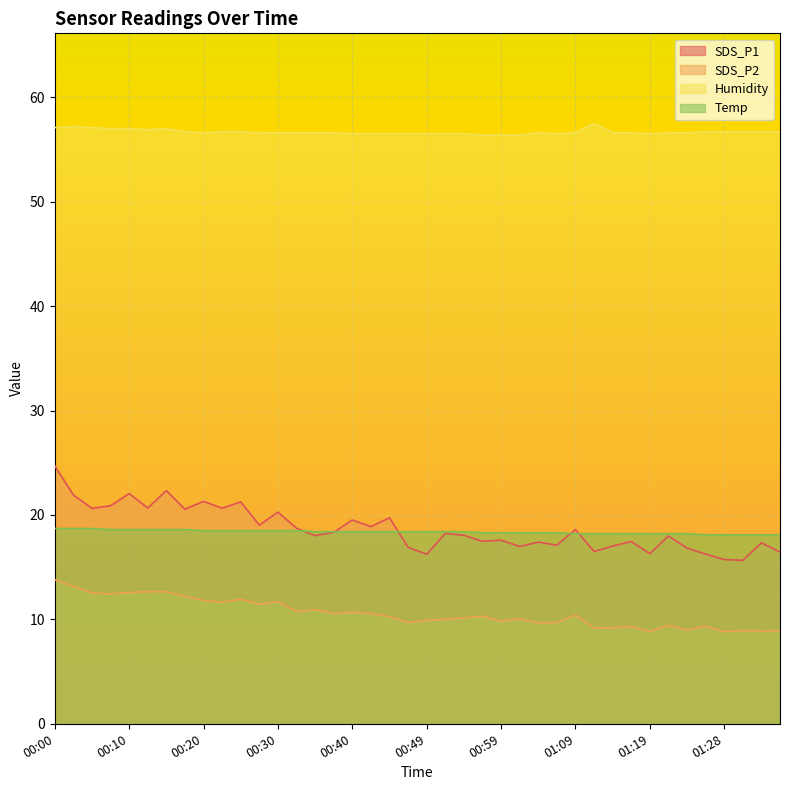

Reading left to right, list all the values displayed in this chart.

SDS_P1: 24.7	21.9	20.6	20.9	22.1	20.7	22.3	20.6	21.3	20.6	21.2	19.0	20.3	18.7	18.0	18.3	19.5	18.9	19.7	16.9	16.2	18.2	18.1	17.5	17.6	17.0	17.4	17.1	18.6	16.5	17.0	17.4	16.3	18.0	16.8	16.2	15.7	15.7	17.3	16.4
SDS_P2: 13.8	13.2	12.5	12.4	12.6	12.7	12.7	12.2	11.8	11.6	11.9	11.4	11.7	10.8	10.9	10.6	10.7	10.6	10.3	9.7	9.9	10.0	10.1	10.3	9.8	10.1	9.7	9.7	10.4	9.2	9.2	9.3	8.8	9.4	9.0	9.3	8.8	8.9	8.9	8.9
Humidity: 57.1	57.2	57.1	57.0	57.0	56.9	57.0	56.7	56.6	56.7	56.7	56.6	56.6	56.6	56.6	56.6	56.5	56.5	56.5	56.5	56.5	56.5	56.5	56.4	56.4	56.4	56.6	56.5	56.6	57.5	56.6	56.6	56.5	56.6	56.6	56.7	56.7	56.7	56.7	56.7
Temp: 18.7	18.7	18.7	18.6	18.6	18.6	18.6	18.6	18.5	18.5	18.5	18.5	18.5	18.5	18.4	18.4	18.4	18.4	18.4	18.4	18.4	18.4	18.4	18.3	18.3	18.3	18.3	18.3	18.2	18.2	18.2	18.2	18.2	18.2	18.2	18.1	18.1	18.1	18.1	18.1